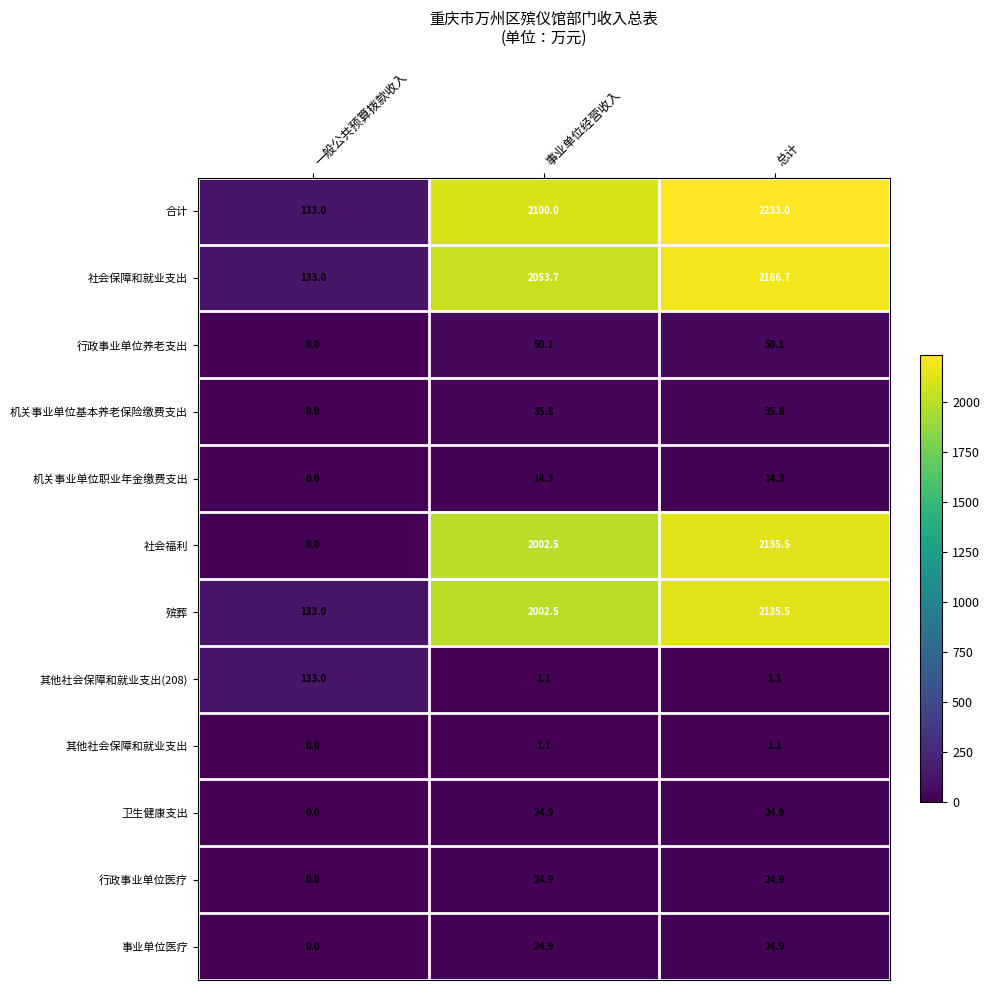

Which label corresponds to the smallest value in the chart?

一般公共预算拨款收入